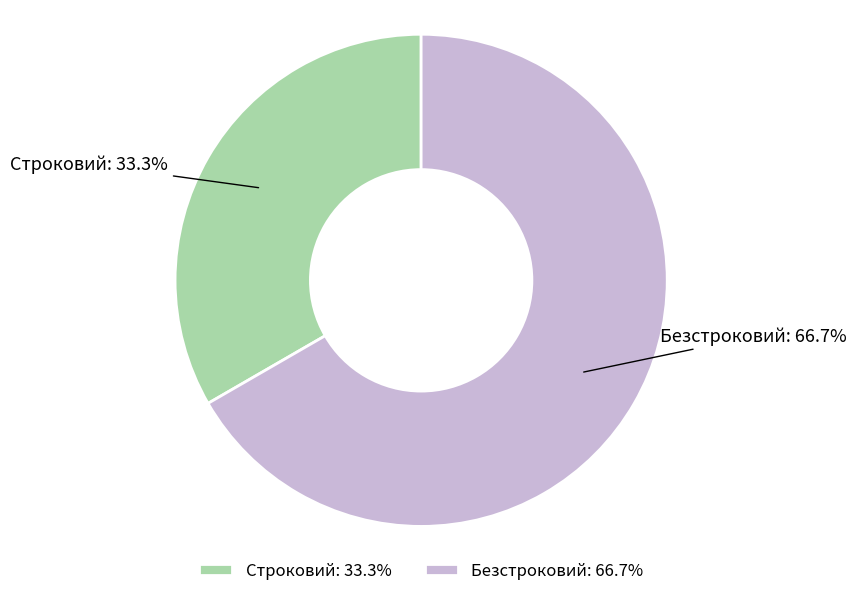

What is the ratio of the value at Безстроковий to the value at Строковий?

2.0